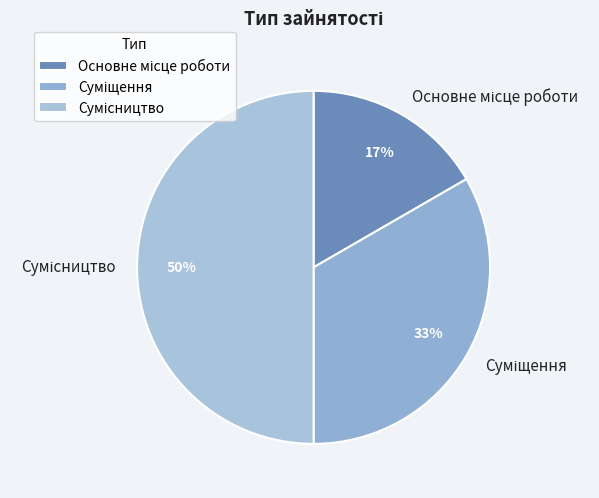

To the nearest percent, what is the average slice percentage?

33%